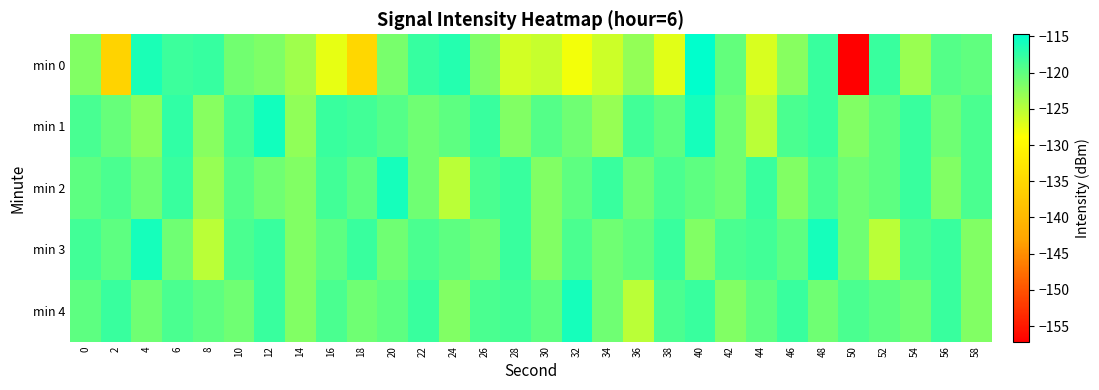

Which category has the lowest value across all series?

50